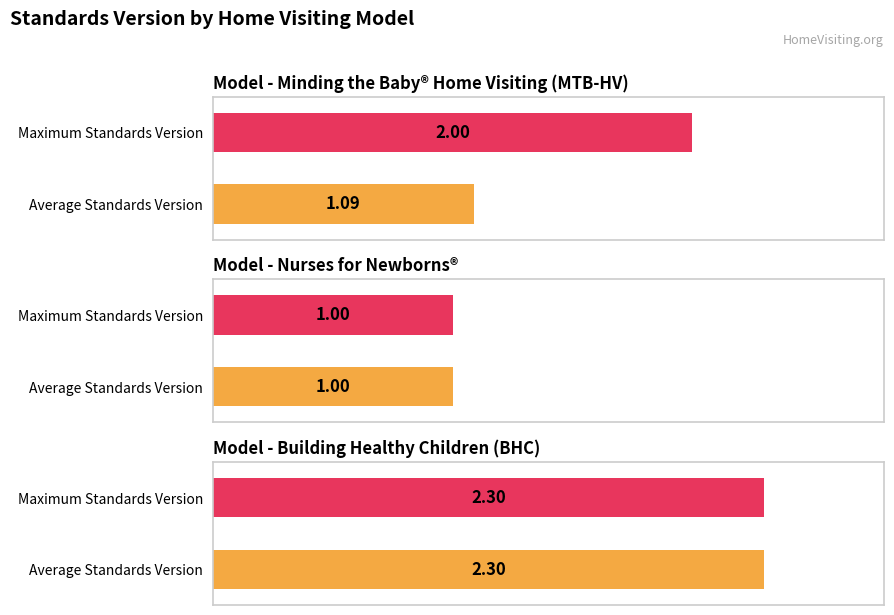

What is the minimum value for Max Standards Version?

1.0